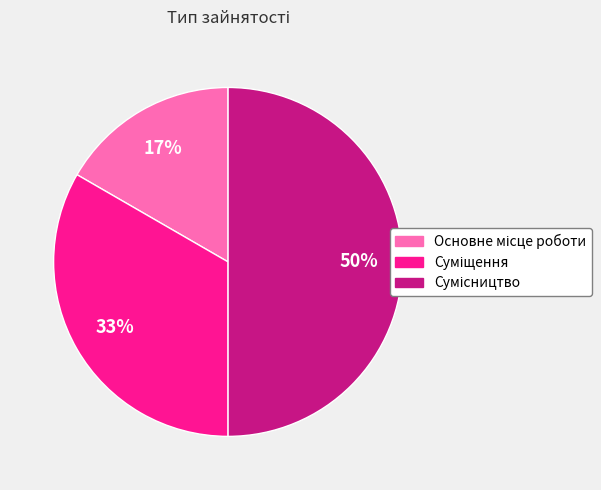

To the nearest percent, what is the difference between the largest and smallest slice percentages?

33%